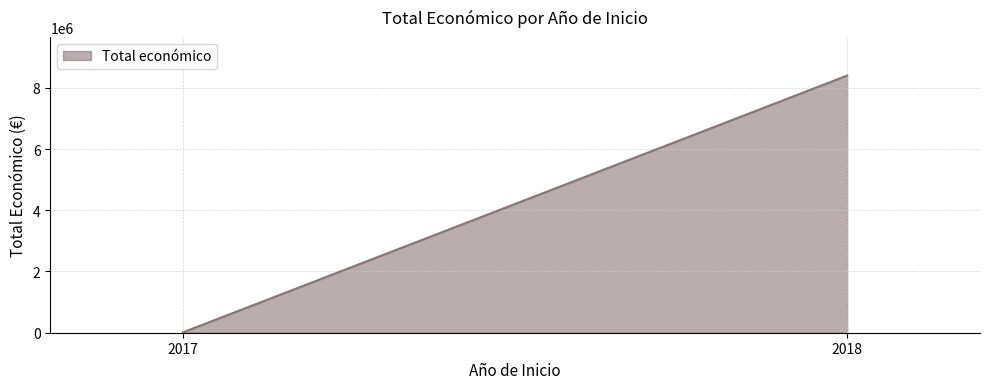

What is the difference between the maximum and minimum values?

8384842.0